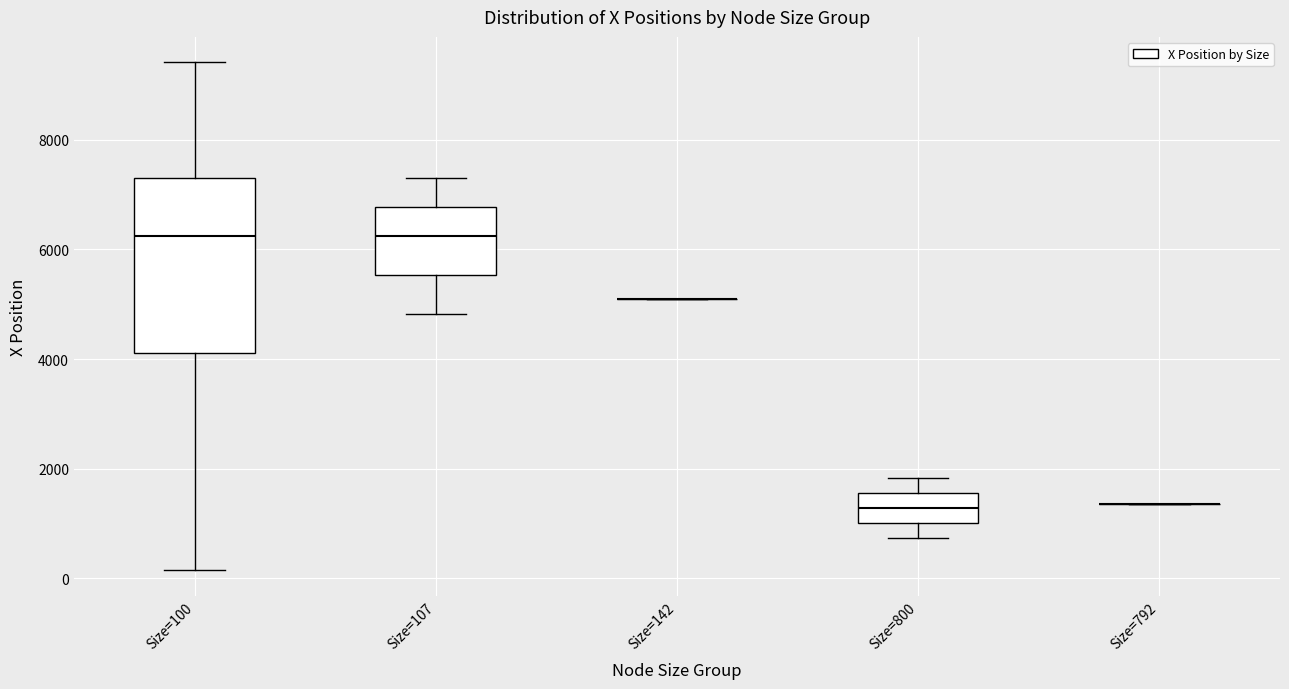

Reading left to right, read every box against the y-axis: the position of its median line, the range the box covers, and the ends of its whiskers. The values are not printed on the chart, so give them approximately, as read against the axis.

Size=100: median 6200, box 4200 to 7400, whiskers 200 to 9400
Size=107: median 6200, box 5600 to 6800, whiskers 4800 to 7400
Size=142: box collapsed to a line at 5000, whiskers 5000 to 5000
Size=800: median 1200, box 1000 to 1600, whiskers 800 to 1800
Size=792: box collapsed to a line at 1400, whiskers 1400 to 1400